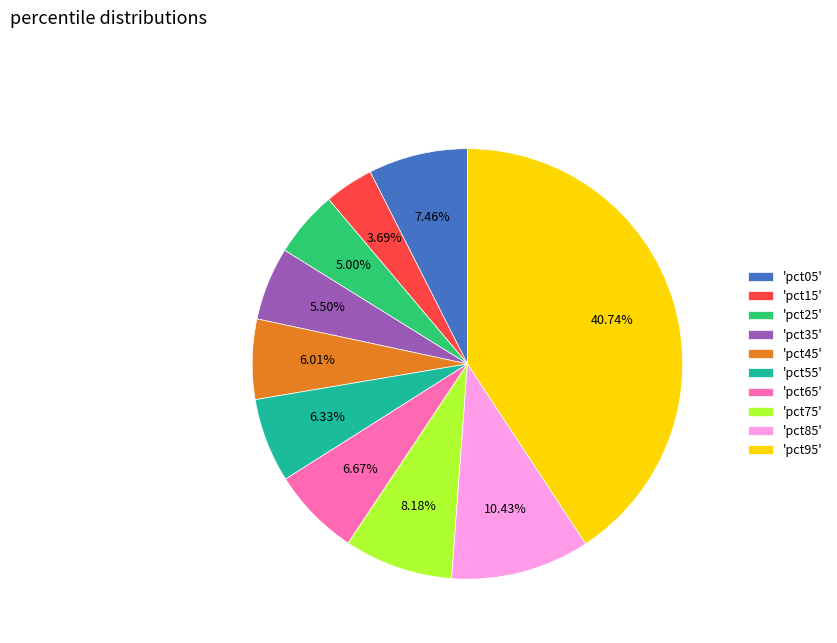

To the nearest percent, what is the difference between the largest and smallest slice percentages?

37%